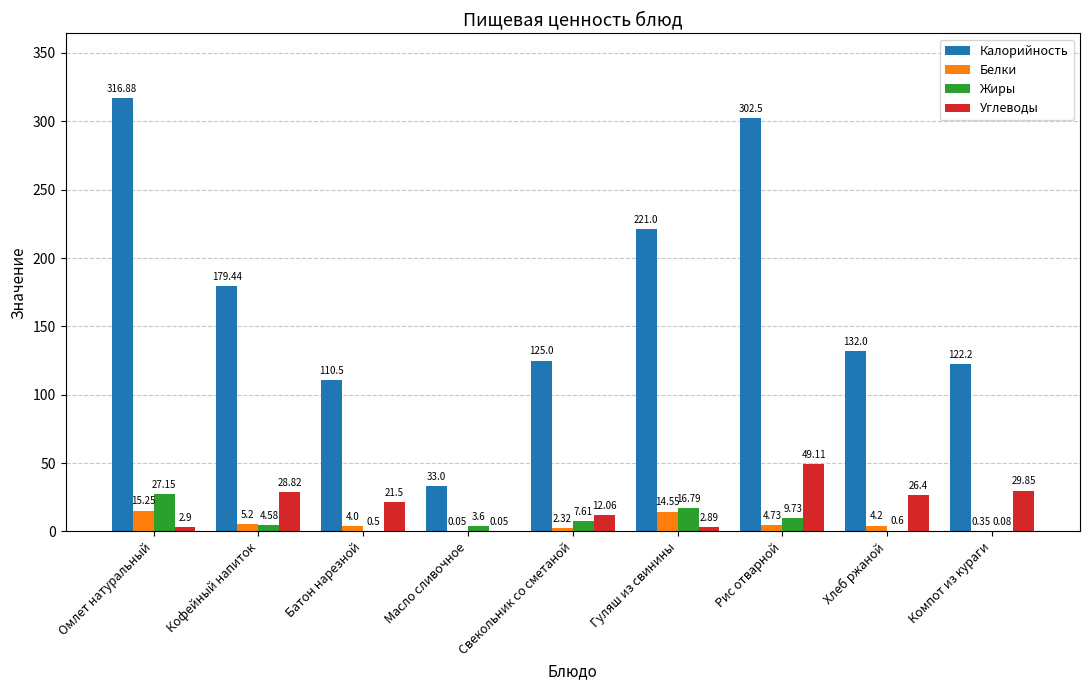

How many series are shown in this chart?

4